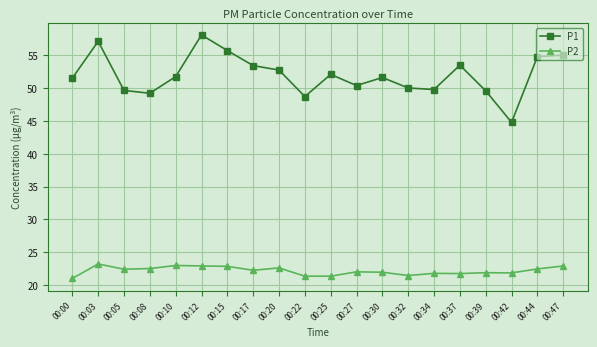

Which series changed the most between 00:22 and 00:37?

P1